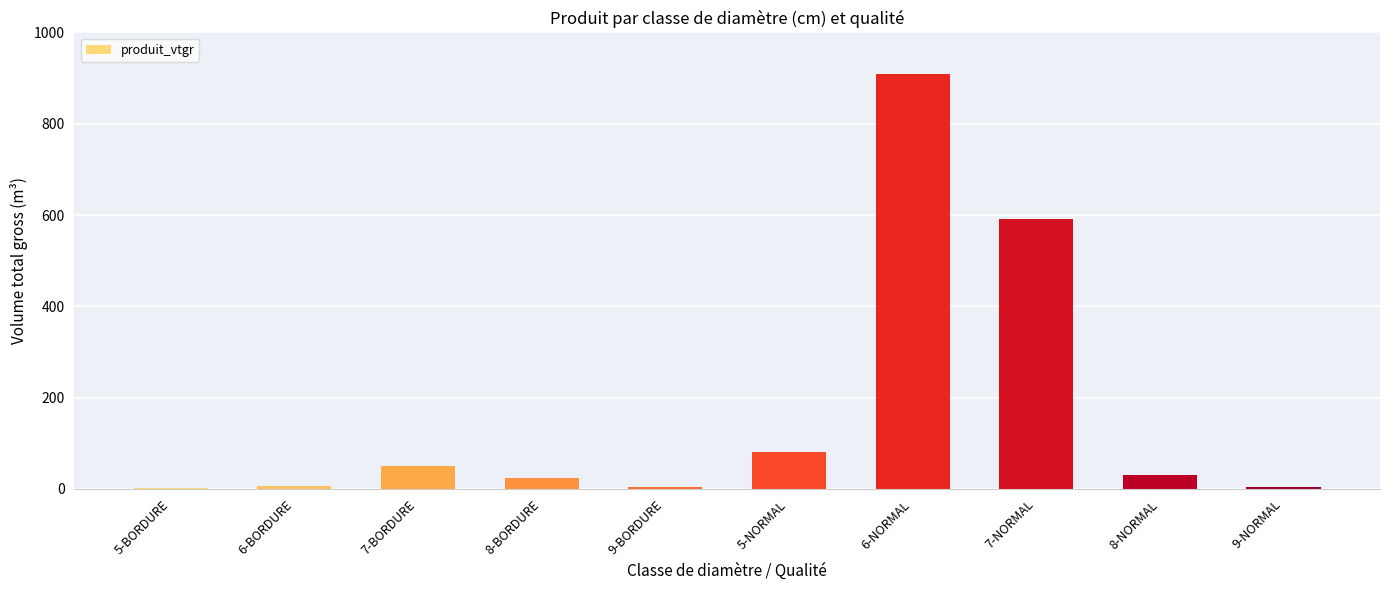

Does the chart contain stacked bars?

No